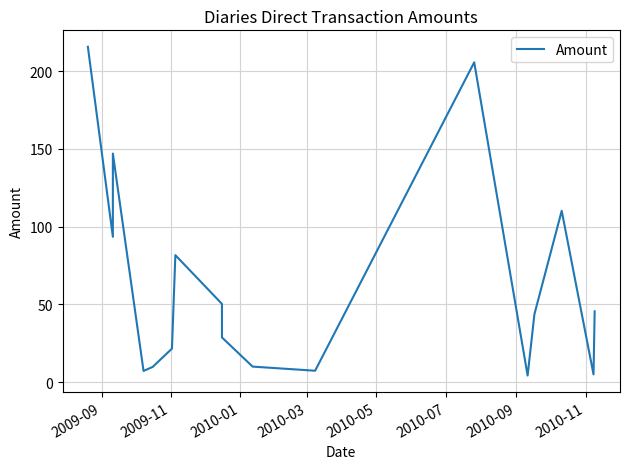

True or false: the data shows 59.7 at 2009-11.

False